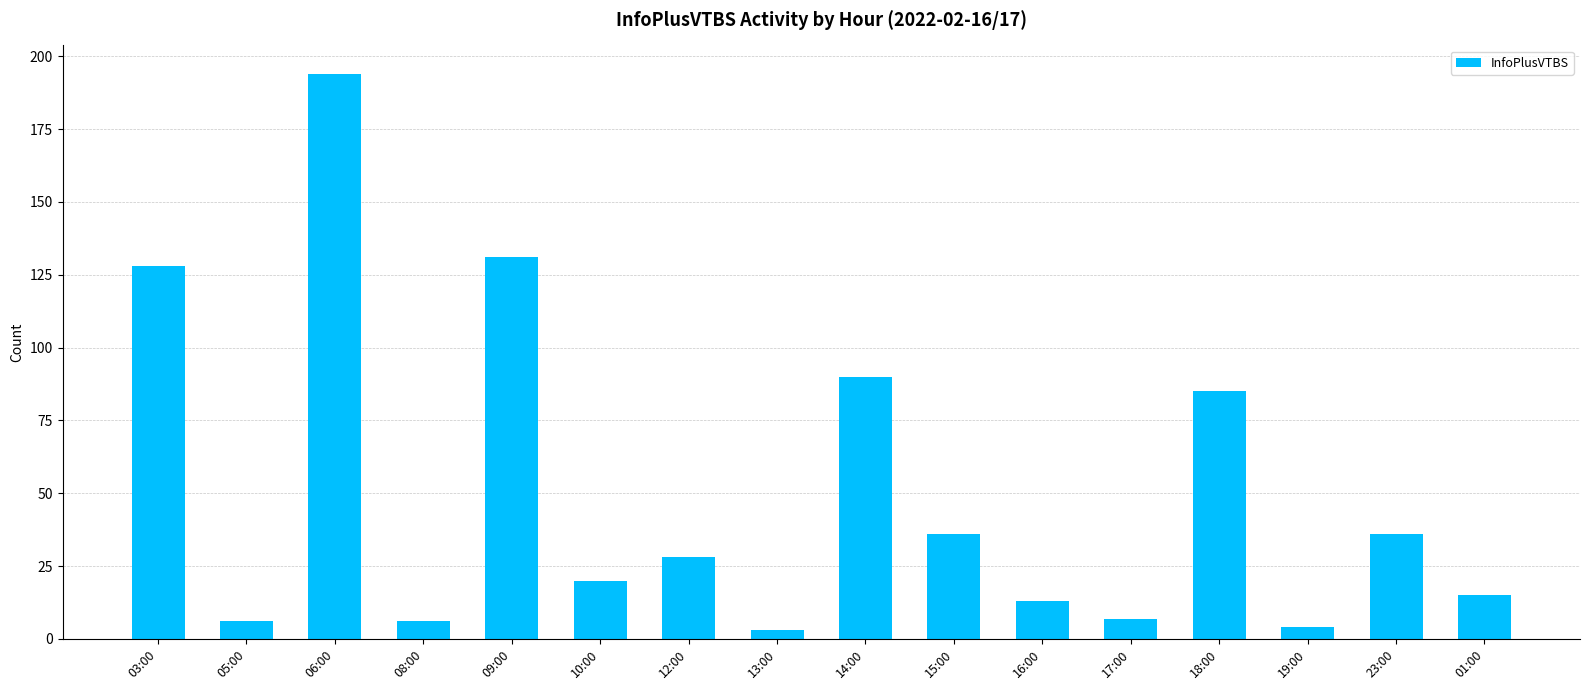

At which label does the data first exceed 28?

03:00